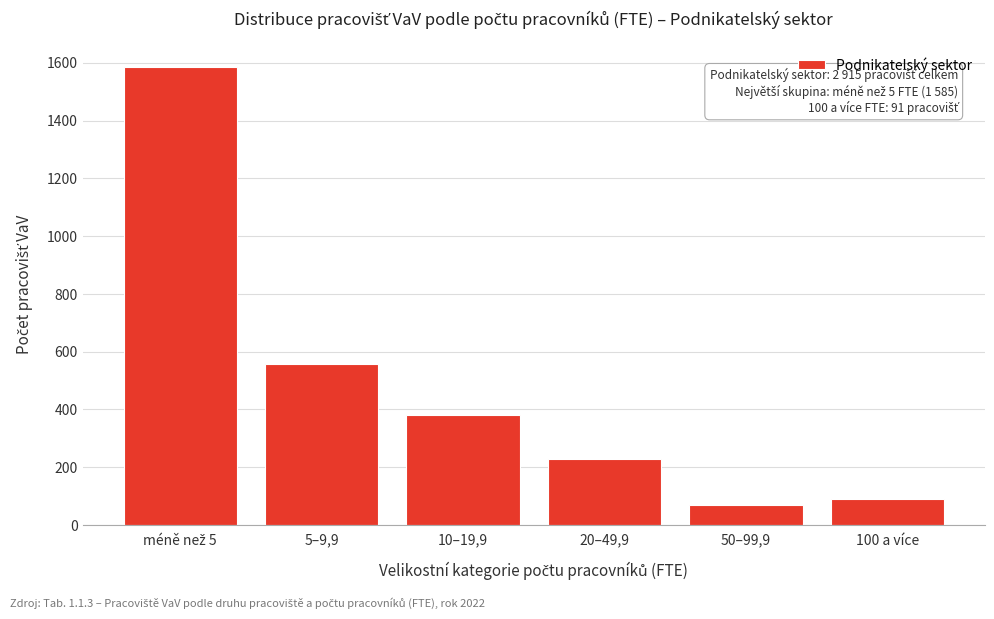

Reading right to left, what are all the values shown in this chart?

91	68	230	382	559	1585